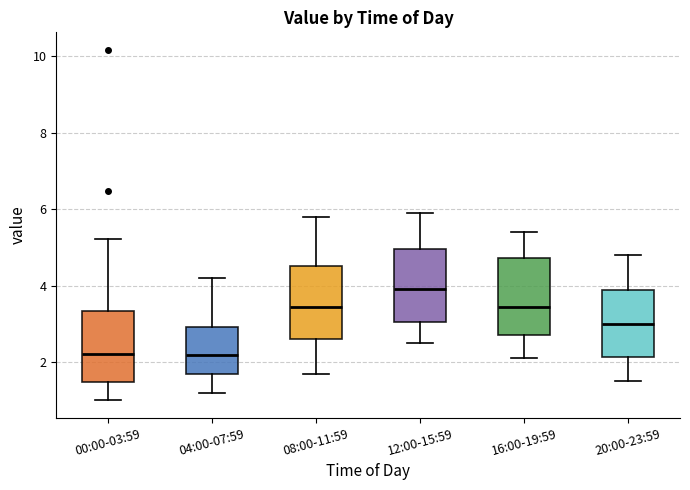

Where is the lower edge of the box for 20:00-23:59 on the y-axis? The values are not printed on the chart, so give them approximately, as read against the axis.

2.2